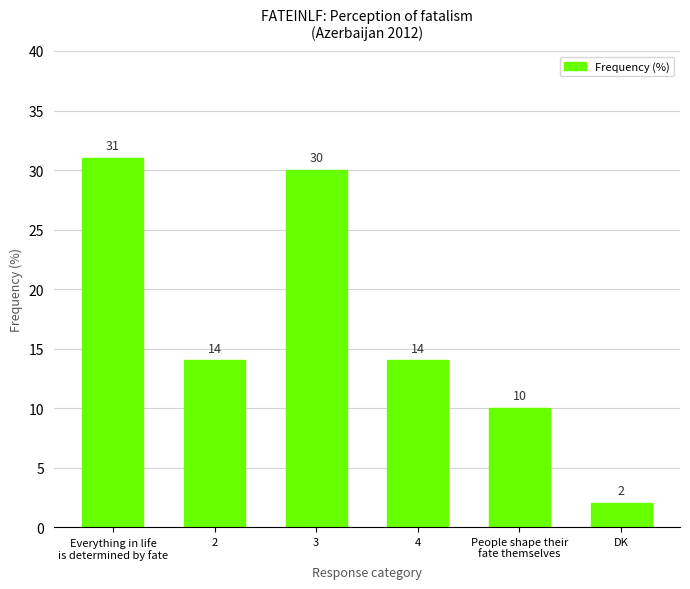

Which category has the highest value across all series?

Everything in life
is determined by fate